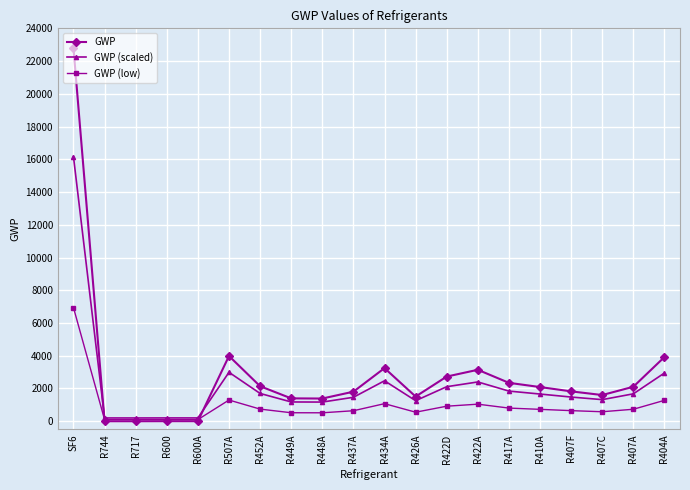

Which category has the highest value in the GWP series?

SF6